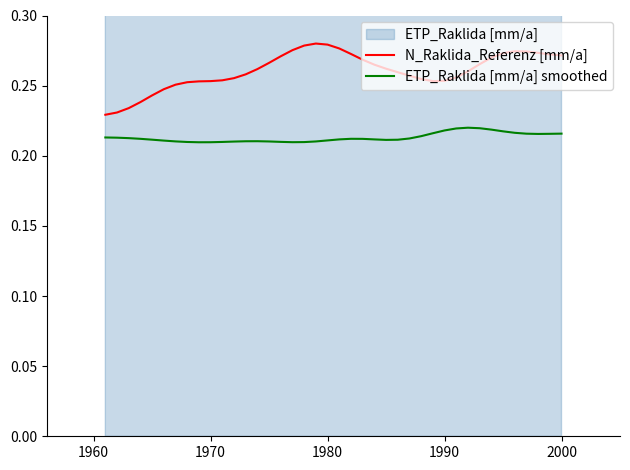

True or false: N_Raklida_Referenz [mm/a] and ETP_Raklida [mm/a] smoothed cross at least once.

False